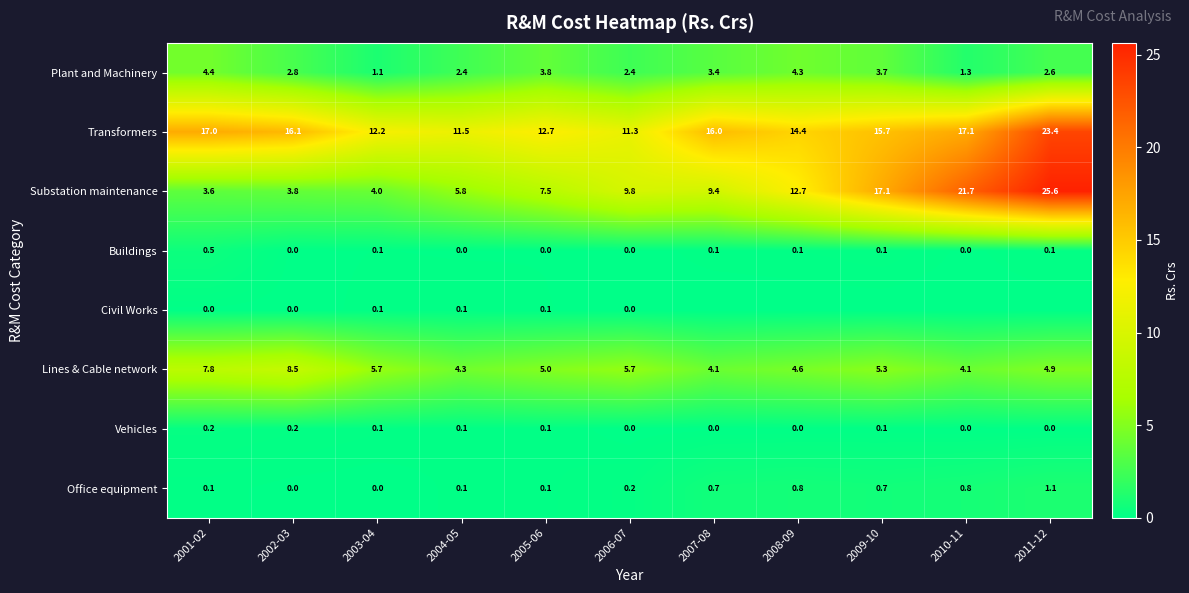

Which has a higher value, 2002-03 or 2010-11?

2002-03